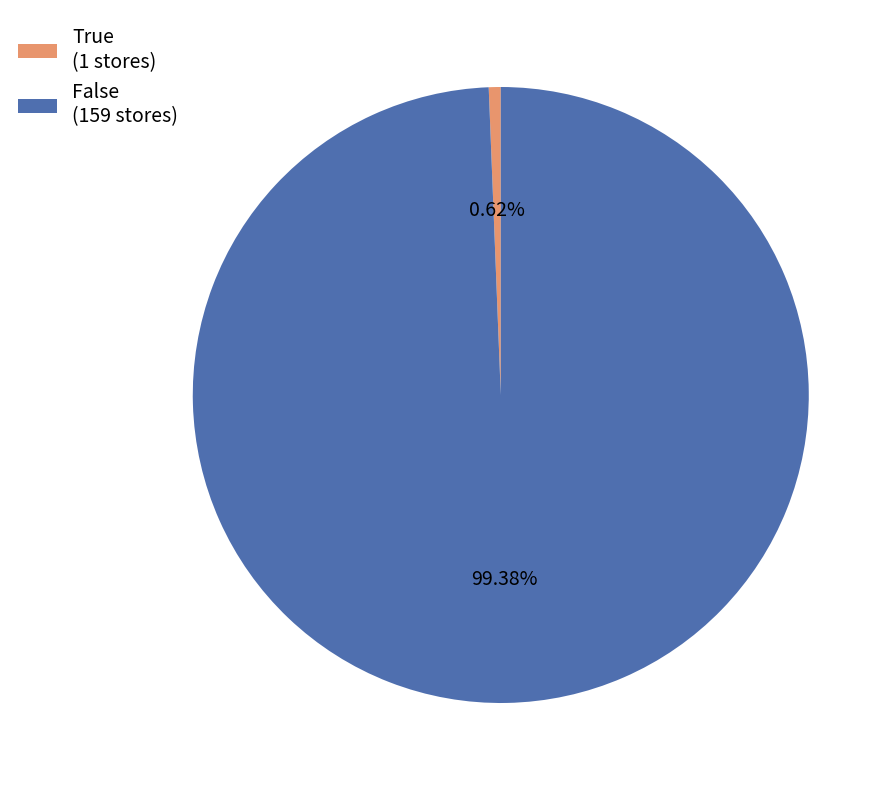

Between True and False, which is larger?

False